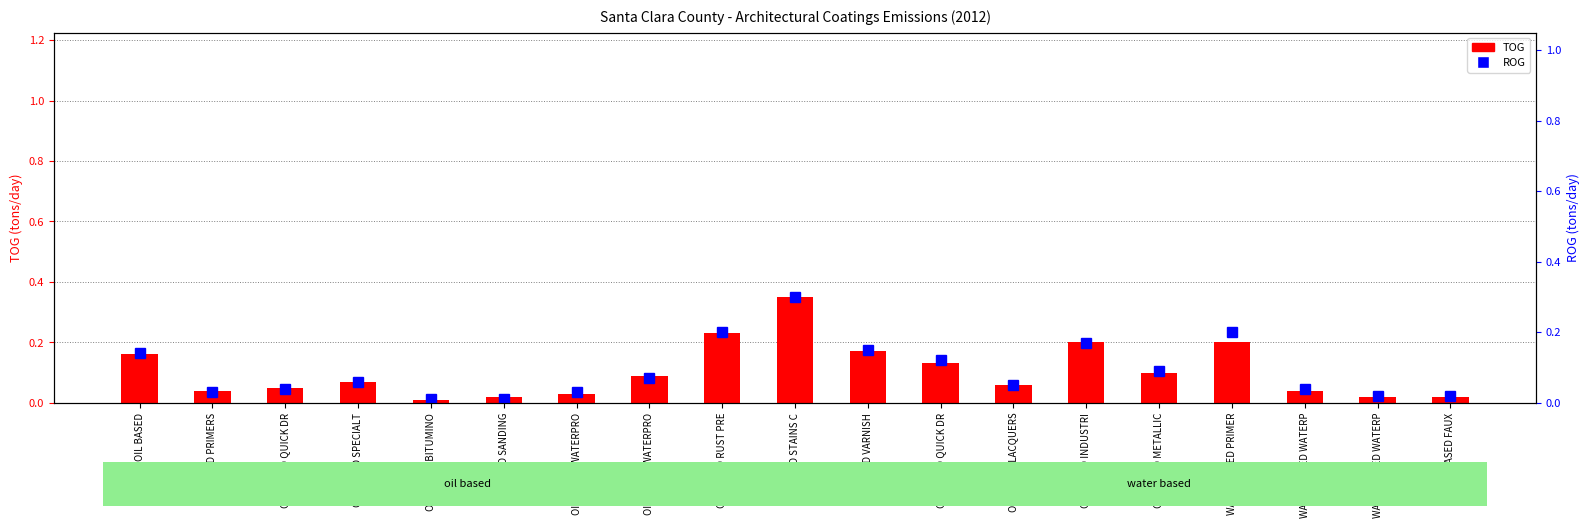

How many categories are shown in the chart?

19